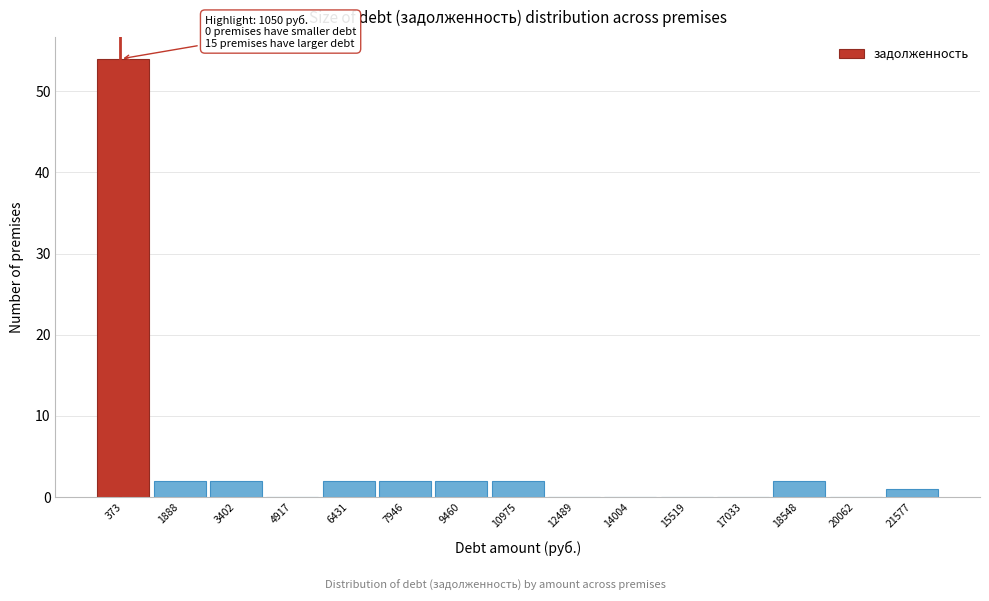

Reading right to left, what are all the values shown in this chart?

21577=1	20062=0	18548=2	17033=0	15519=0	14004=0	12489=0	10975=2	9460=2	7946=2	6431=2	4917=0	3402=2	1888=2	373=54